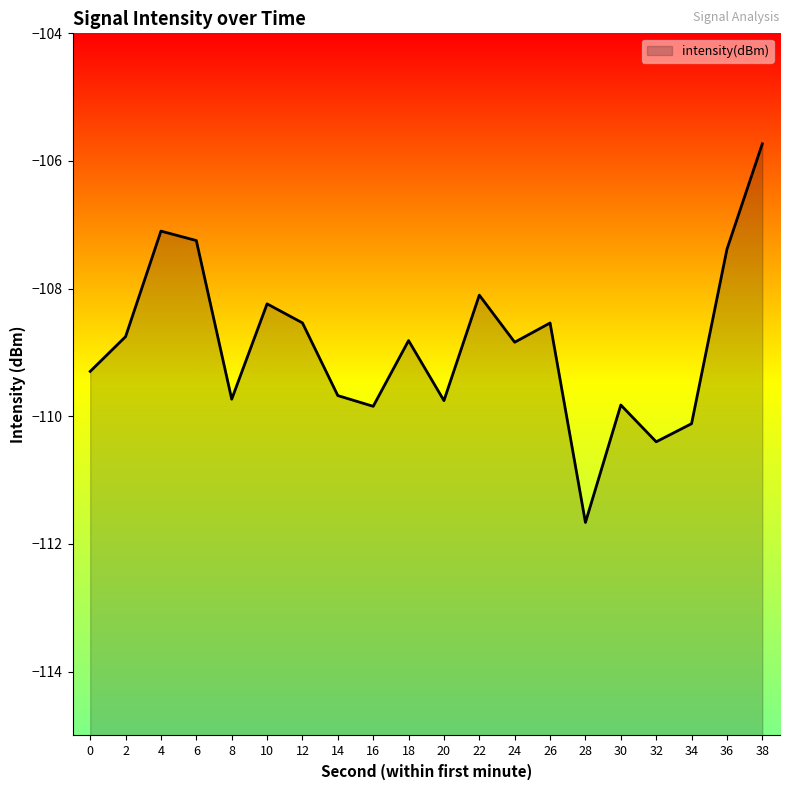

Rank the categories by value from highest to lowest.

38, 4, 6, 36, 22, 10, 12, 26, 2, 18, 24, 0, 14, 8, 20, 30, 16, 34, 32, 28